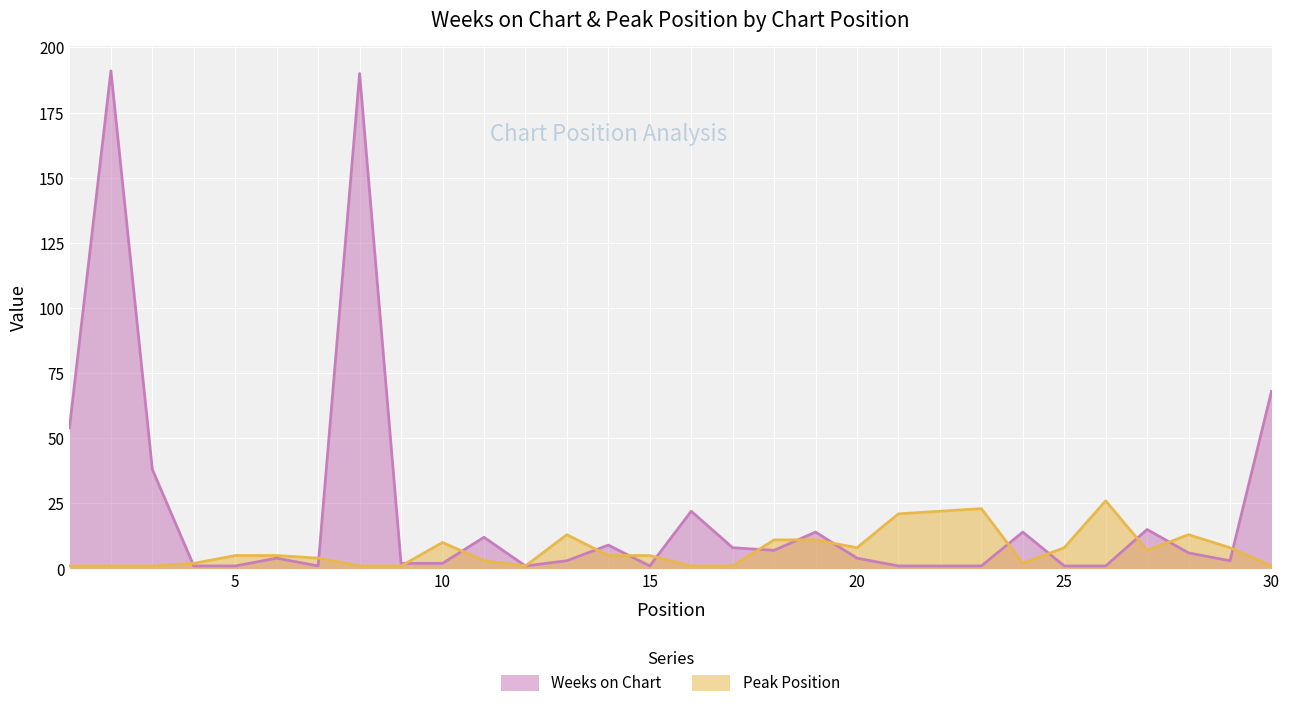

What is the value of the Weeks on Chart point at the 3rd from the left?

38